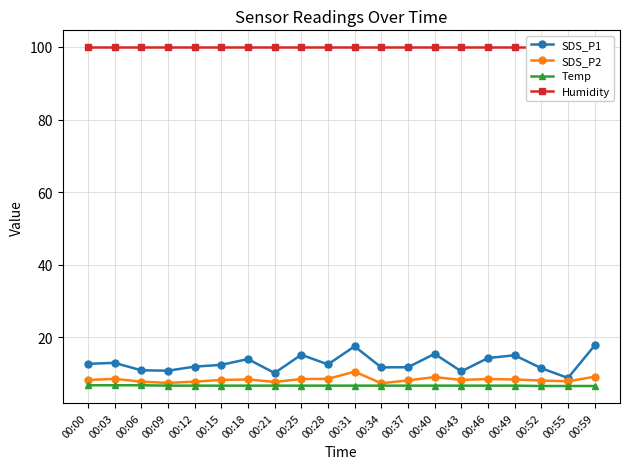

At which category is the sum across all series the highest?

00:31